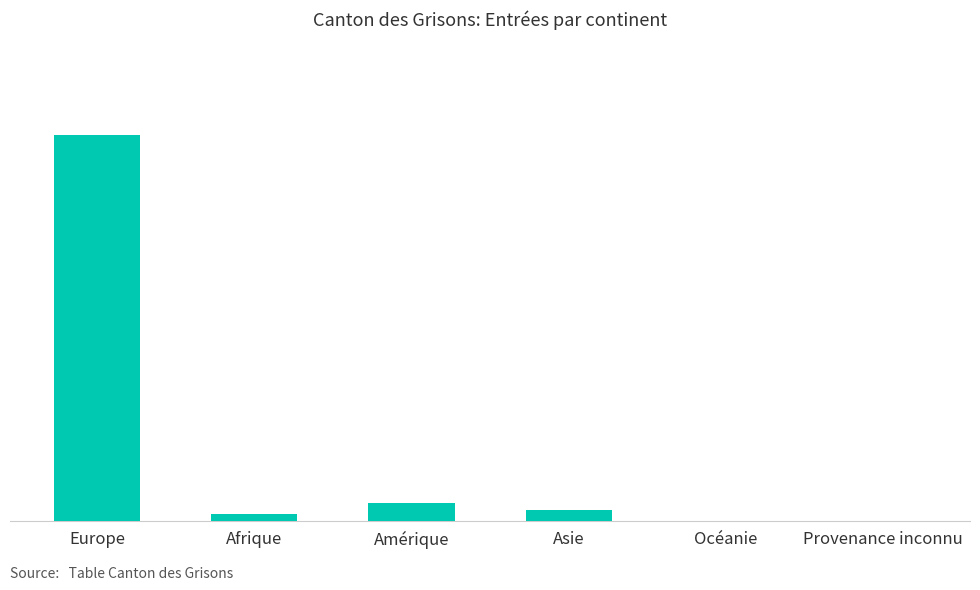

What position from the left is Océanie?

5